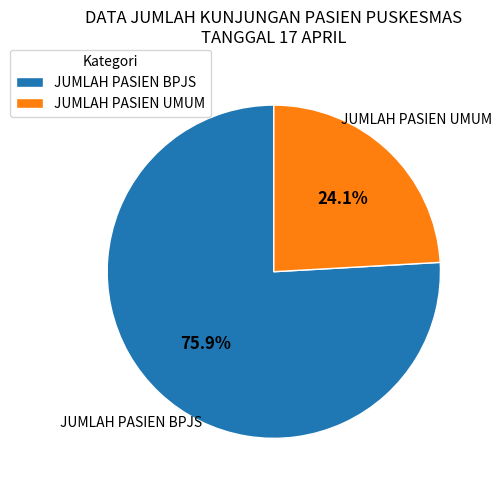

To the nearest percent, what percentage of the pie is JUMLAH PASIEN UMUM?

24%